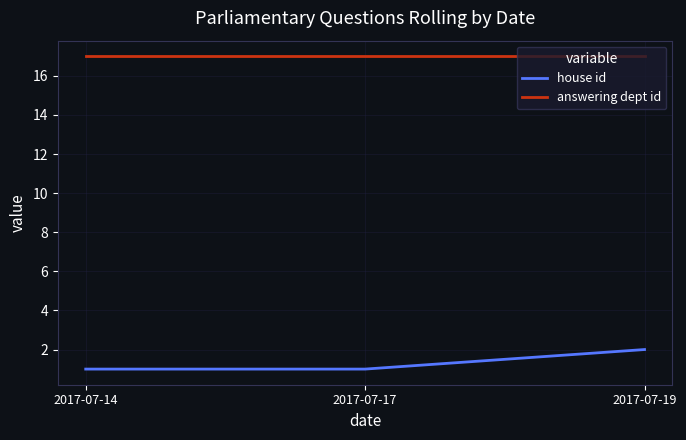

What is the sum of all house id values?

4